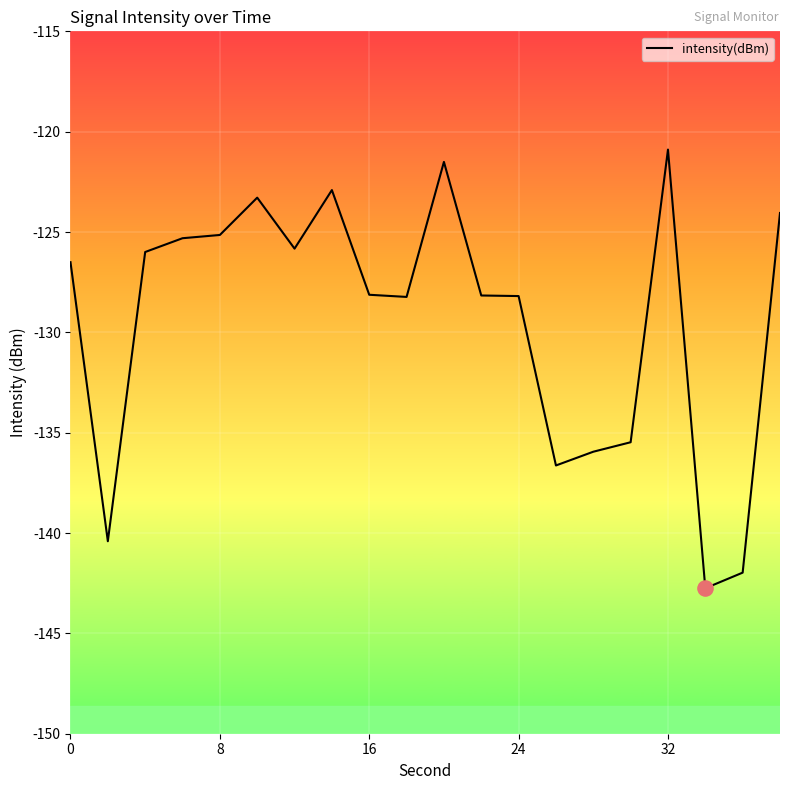

What is the greatest value displayed?

-120.9